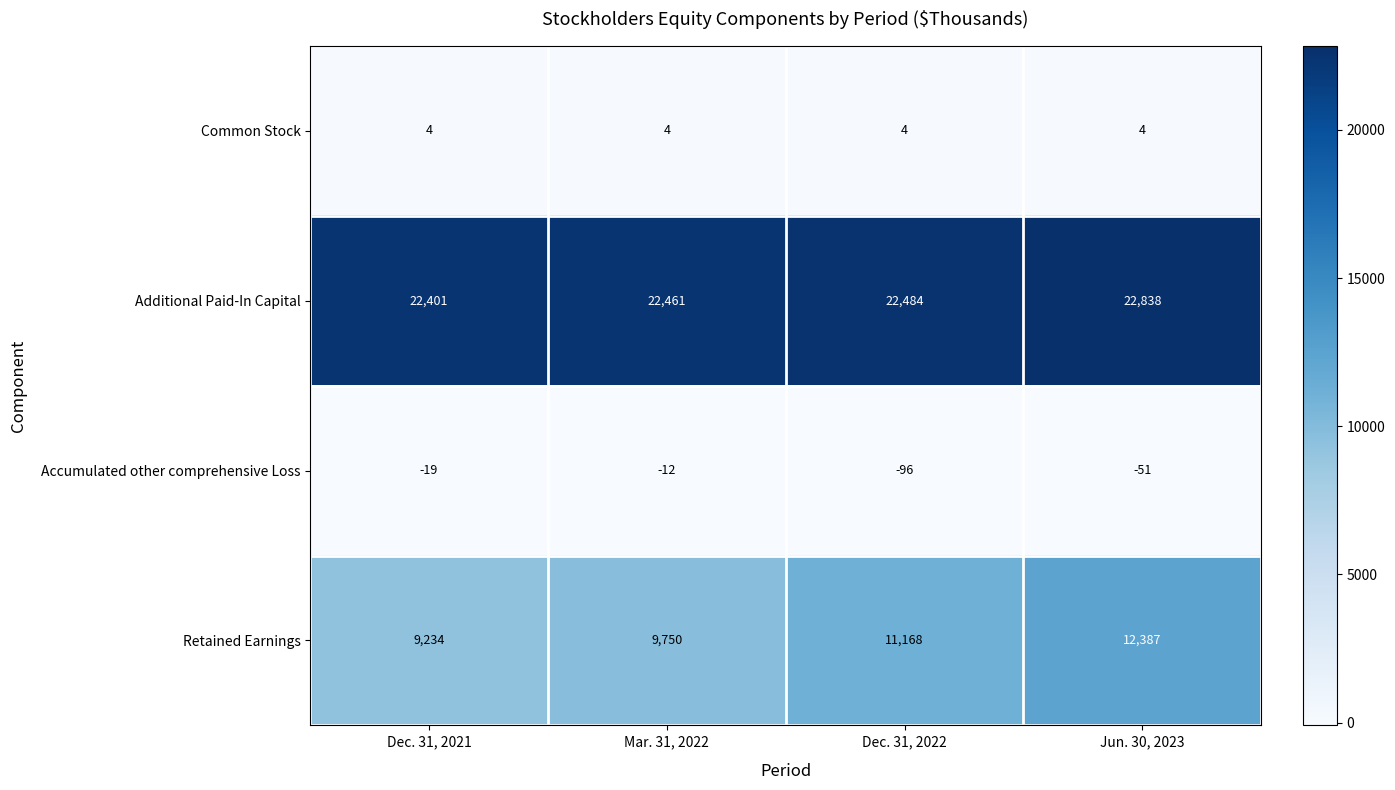

How many distinct data groups are displayed?

4